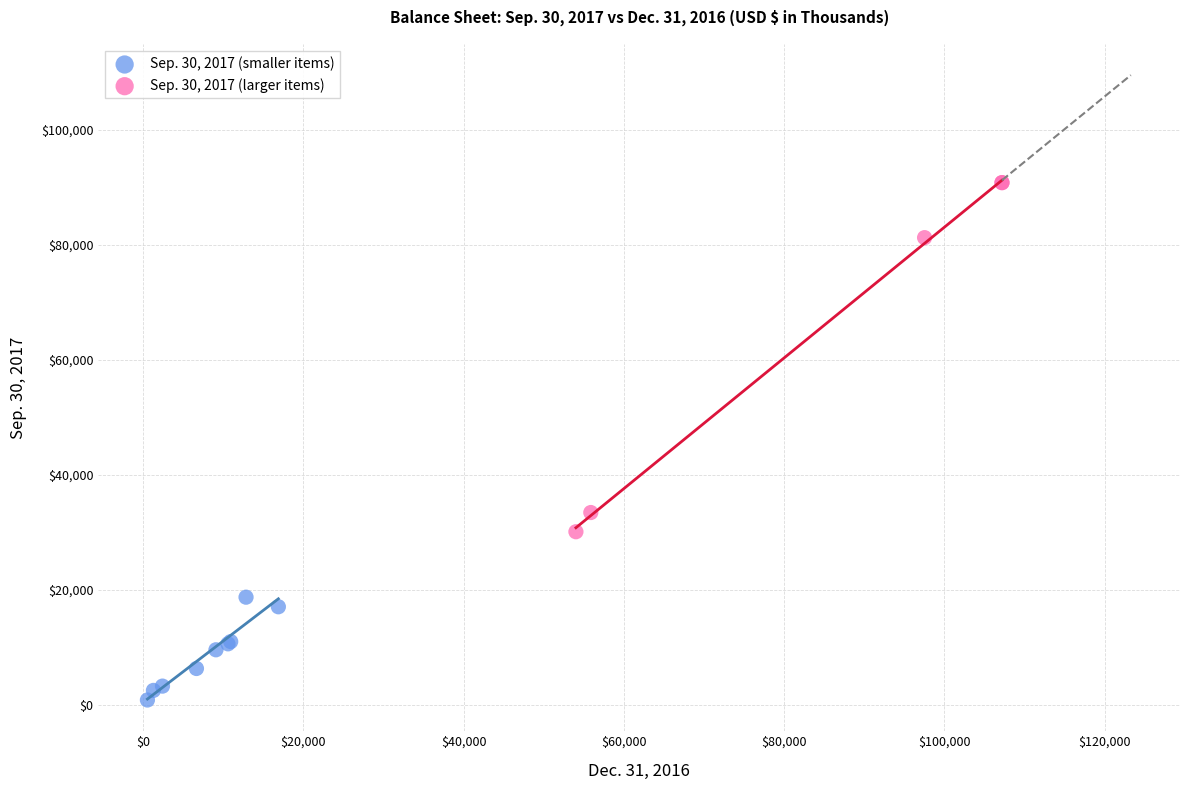

Which series has the widest spread of Y values?

Sep. 30, 2017 (larger items)